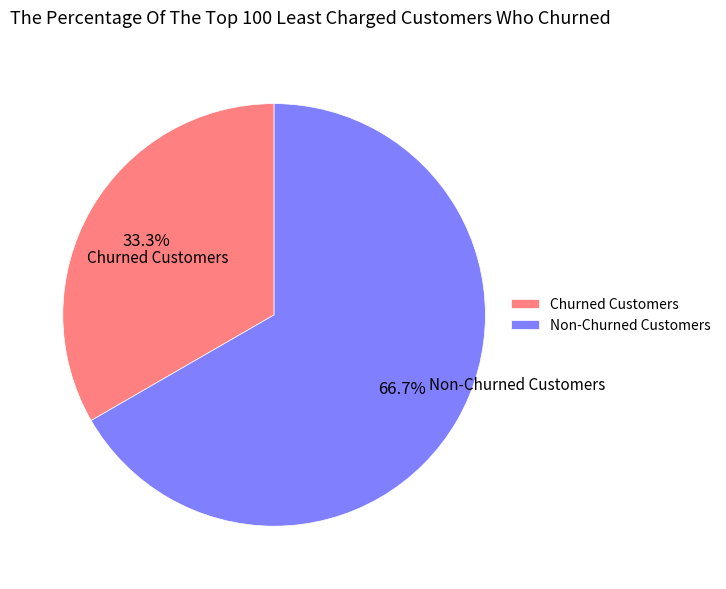

What is the ratio of the value at Churned Customers to the value at Non-Churned Customers?

0.5